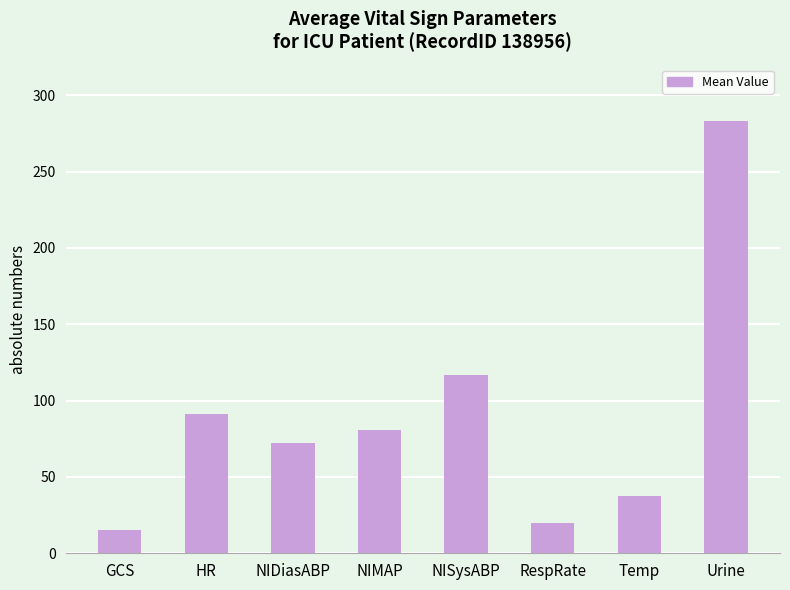

Between Temp and GCS, which is larger?

Temp